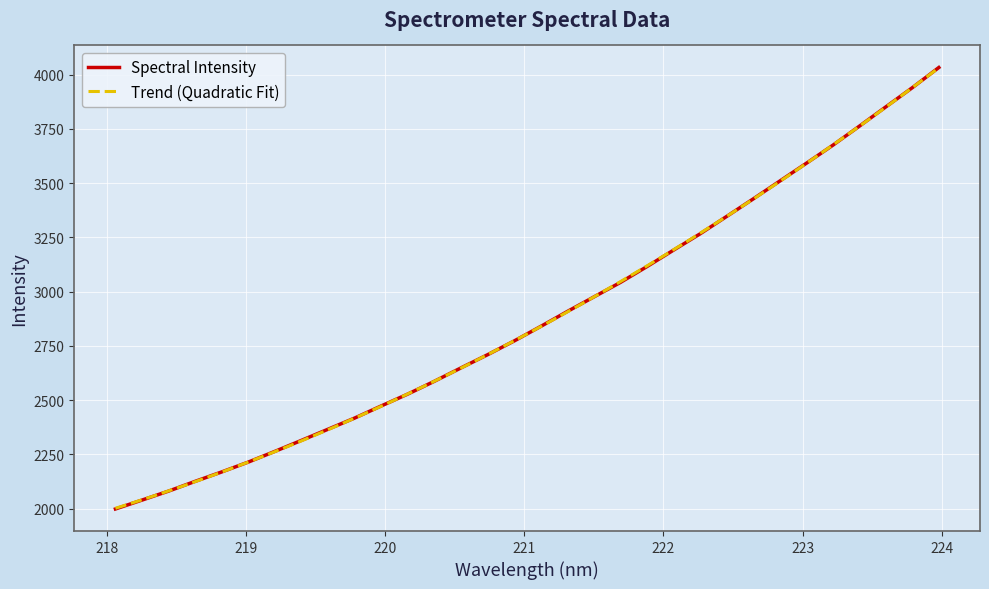

At which label does the data first exceed 2839?

221.1174